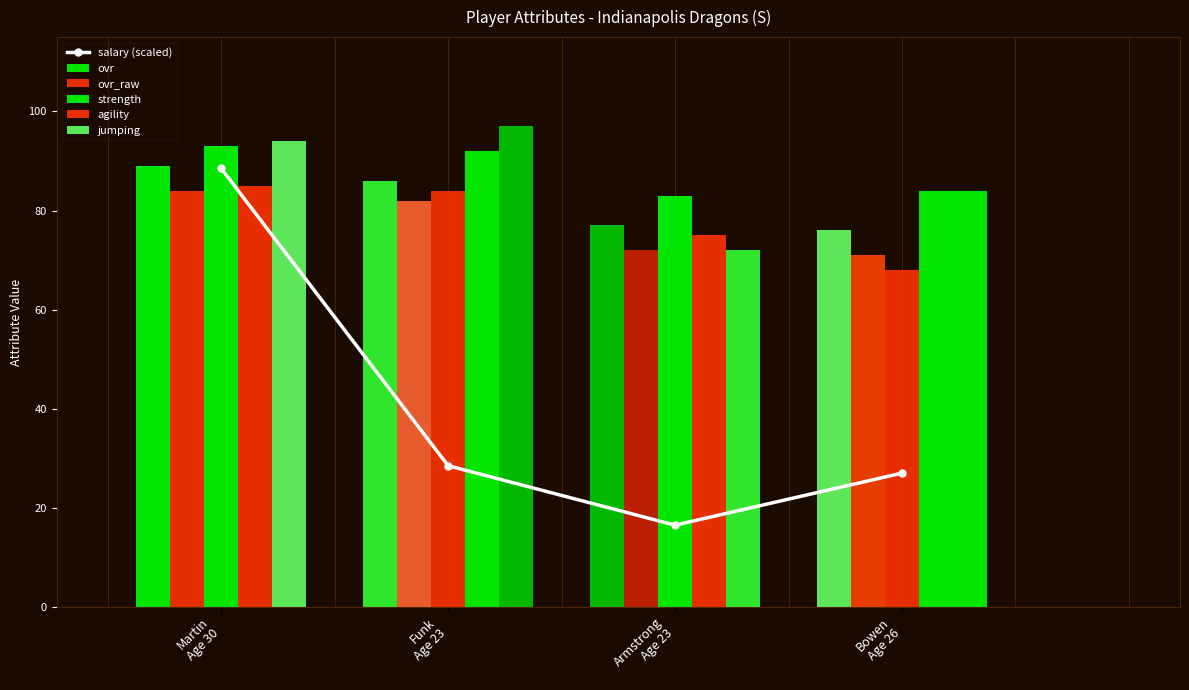

Which category has the highest value across all series?

Funk
Age 23